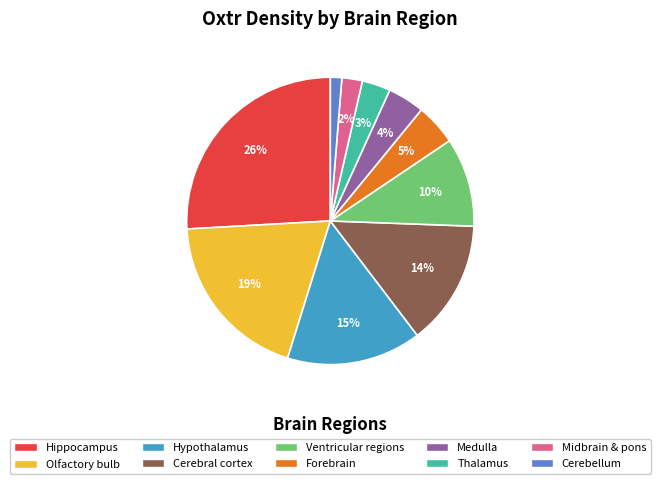

Does any single category account for the majority?

No